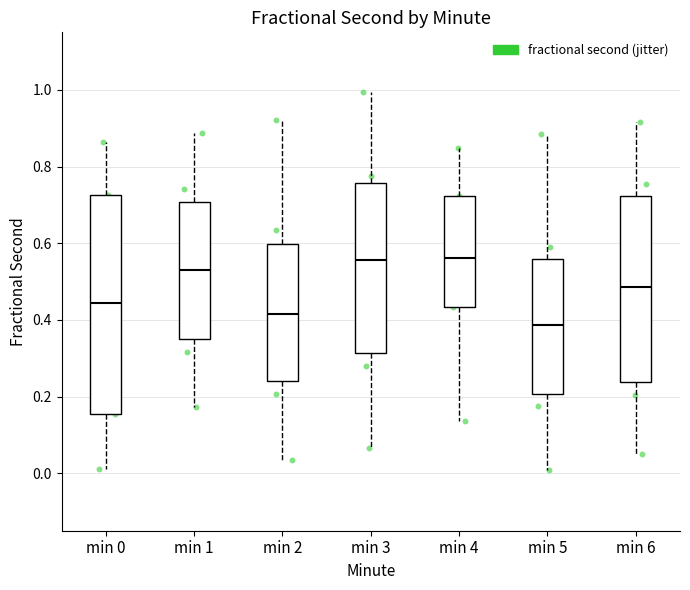

Reading left to right, read every box against the y-axis: the position of its median line, the range the box covers, and the ends of its whiskers. The values are not printed on the chart, so give them approximately, as read against the axis.

min 0: median 0.44, box 0.16 to 0.72, whiskers 0.02 to 0.86
min 1: median 0.54, box 0.36 to 0.70, whiskers 0.18 to 0.88
min 2: median 0.42, box 0.24 to 0.60, whiskers 0.04 to 0.92
min 3: median 0.56, box 0.32 to 0.76, whiskers 0.06 to 1.00
min 4: median 0.56, box 0.44 to 0.72, whiskers 0.14 to 0.84
min 5: median 0.38, box 0.20 to 0.56, whiskers 0.00 to 0.88
min 6: median 0.48, box 0.24 to 0.72, whiskers 0.04 to 0.92